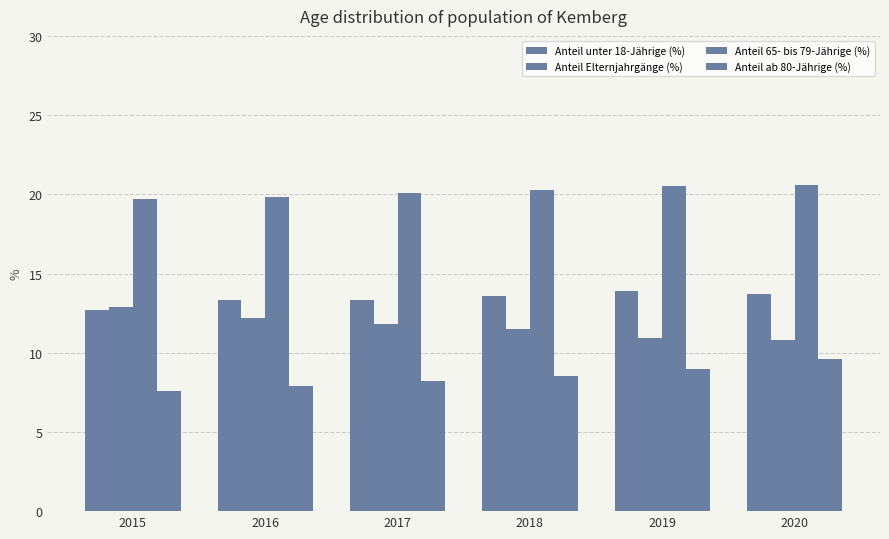

Count the number of data series in this chart.

4